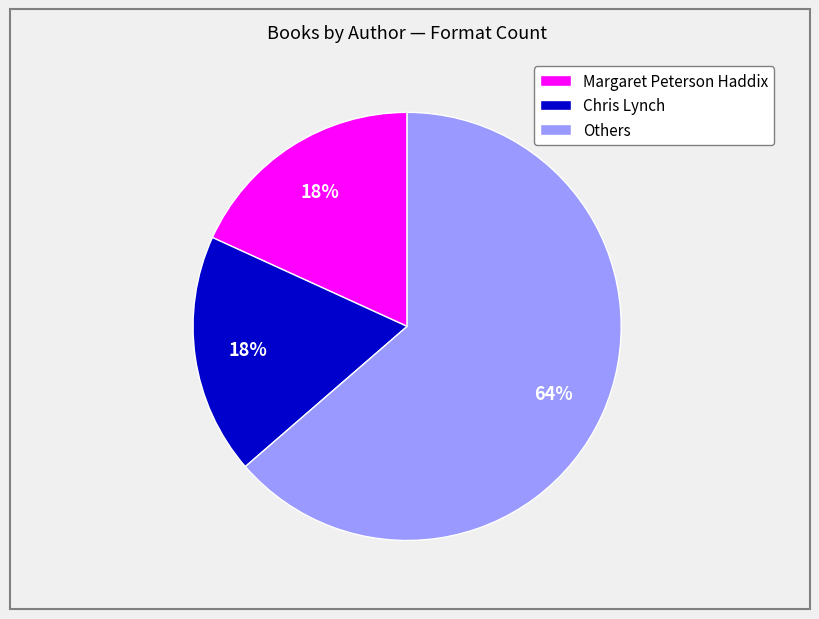

Does any single category account for the majority?

Yes